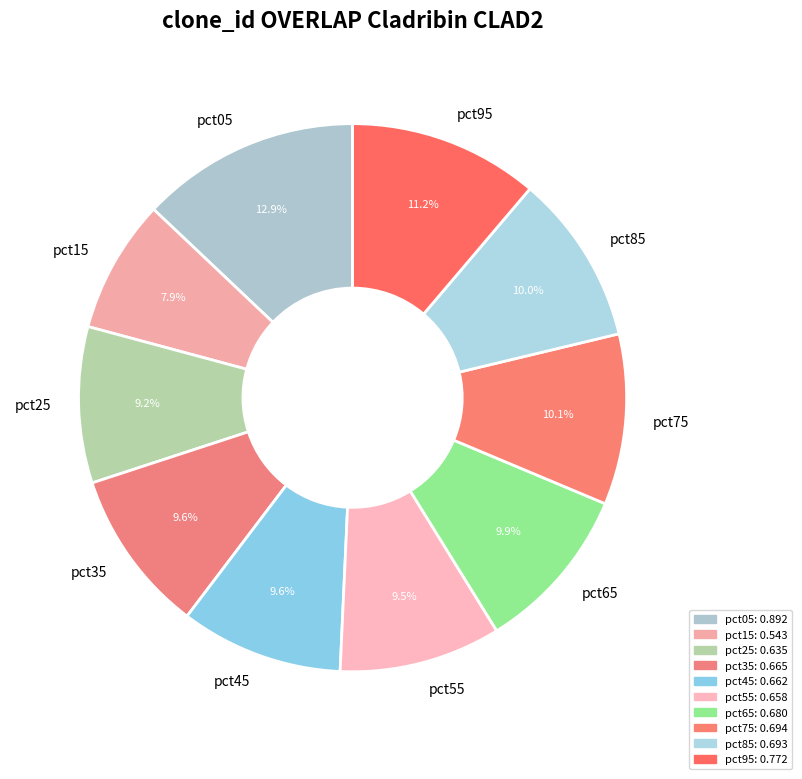

What percentage is the pct15 slice, to the nearest percent?

8%